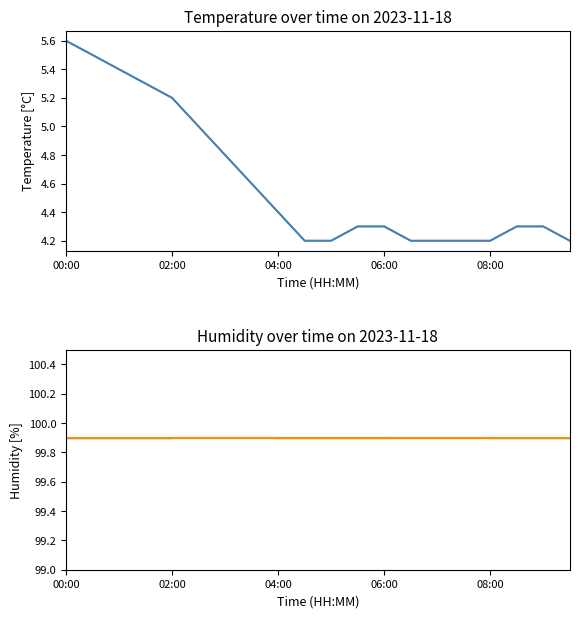

What is the maximum value shown in the chart?

5.6